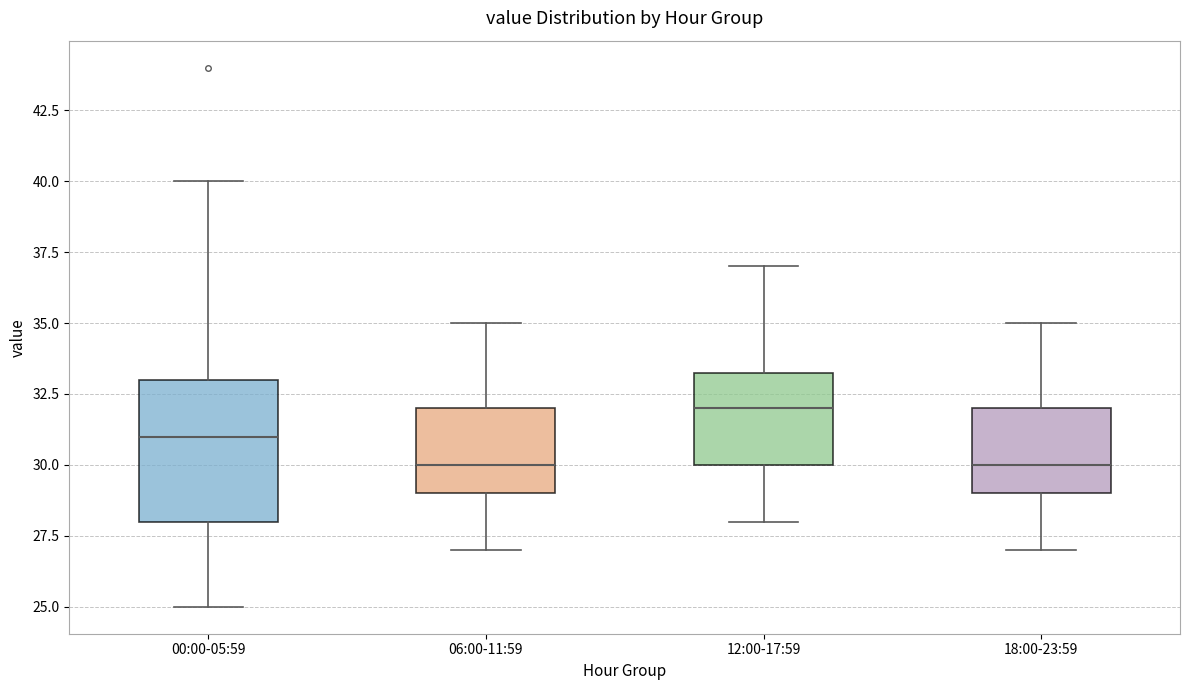

Which box is the tallest, from its lower edge to its upper edge?

00:00-05:59